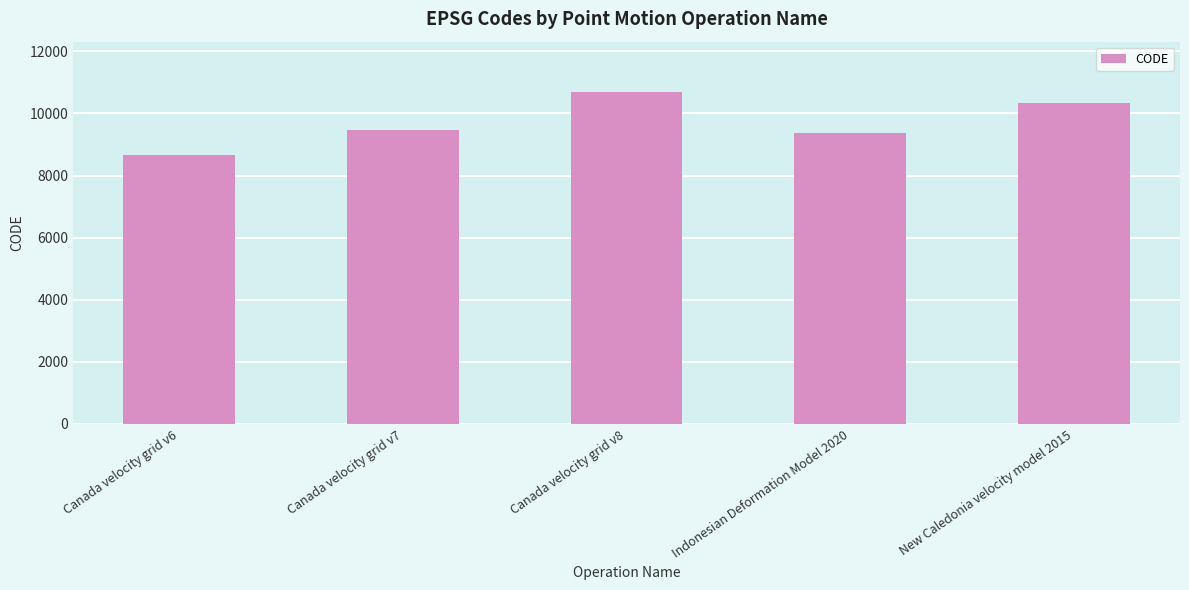

What is the label of the 3rd bar from the left?

Canada velocity grid v8